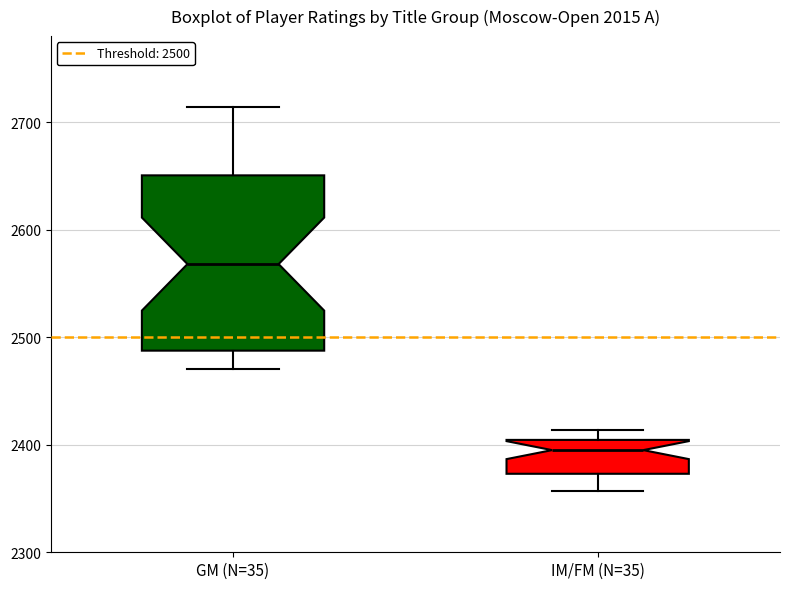

Which box has the highest median line?

GM (N=35)